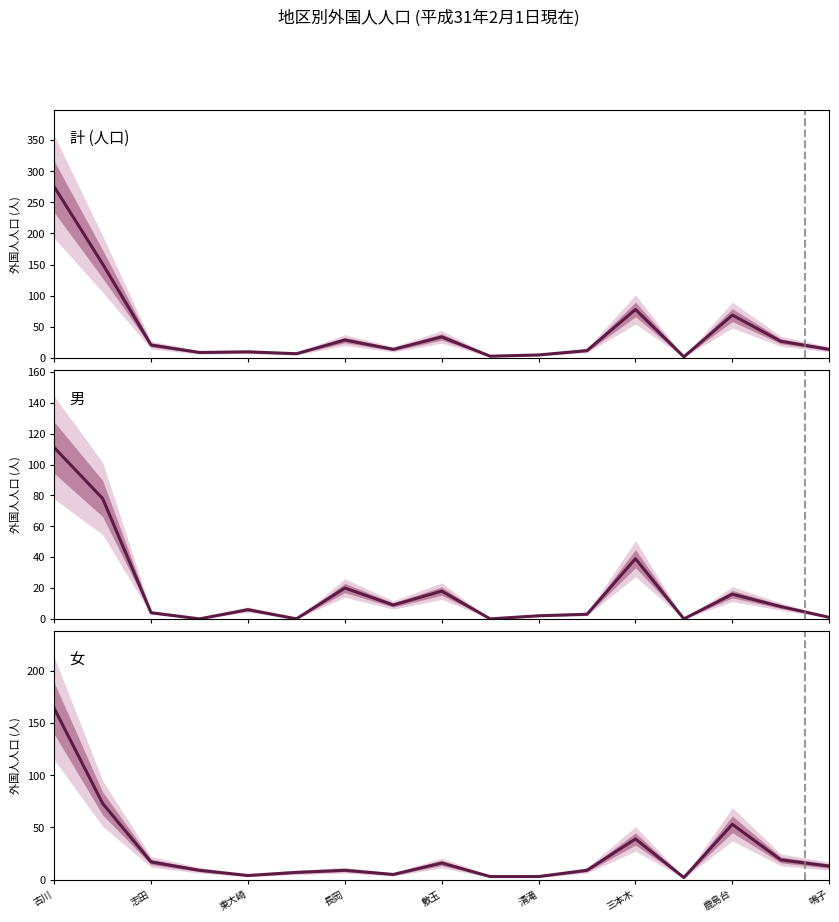

What is the minimum value for 女?

2